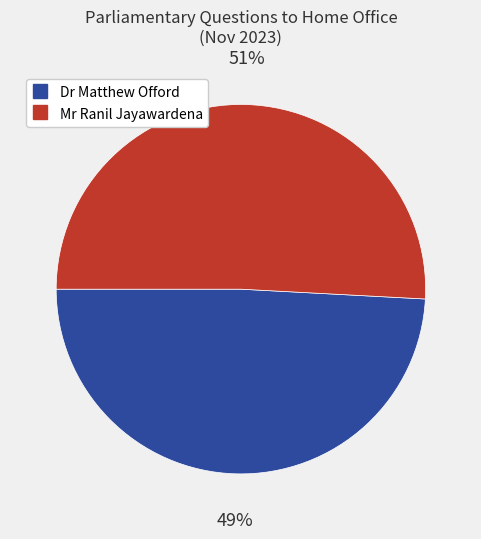

Does any single category account for the majority?

Yes